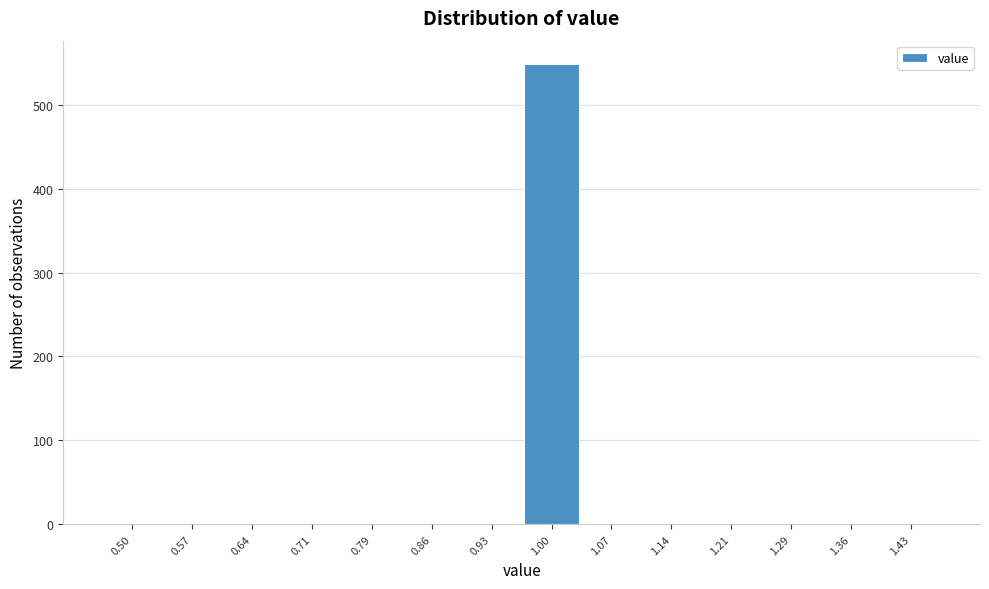

Reading left to right, transcribe all the data shown in this chart.

0.50=0	0.57=0	0.64=0	0.71=0	0.79=0	0.86=0	0.93=0	1.00=549	1.07=0	1.14=0	1.21=0	1.29=0	1.36=0	1.43=0